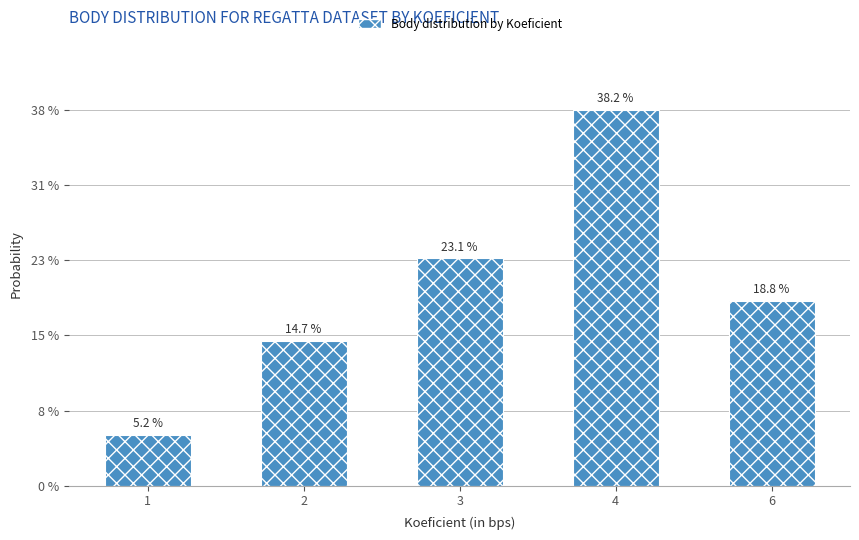

Where does the data first go above 18?

3